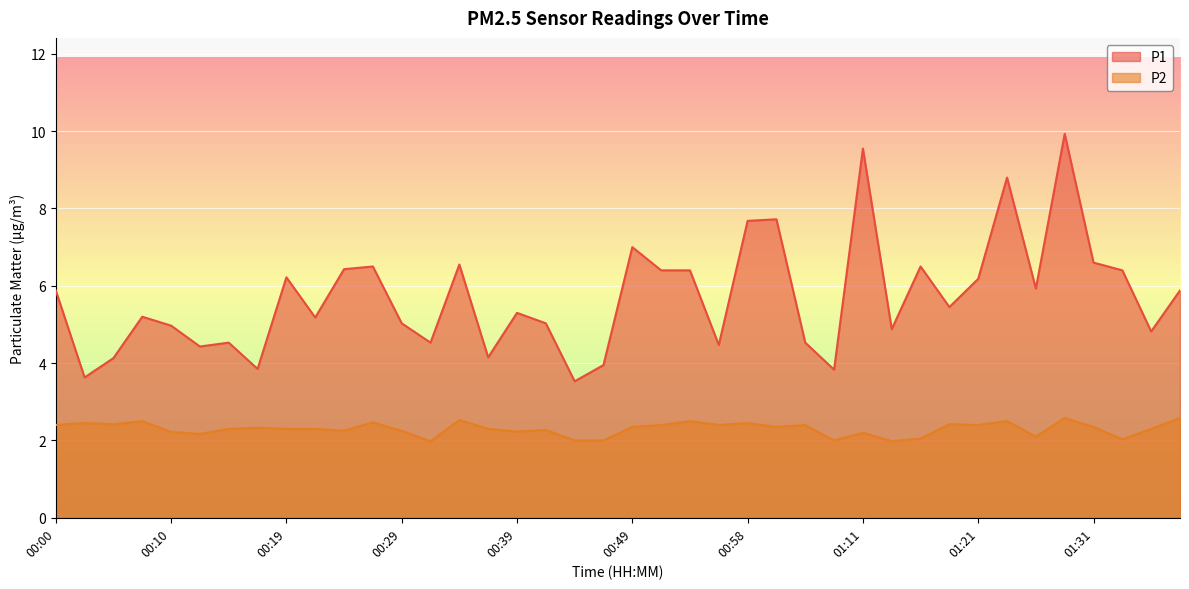

True or false: P1 and P2 intersect in this chart.

False